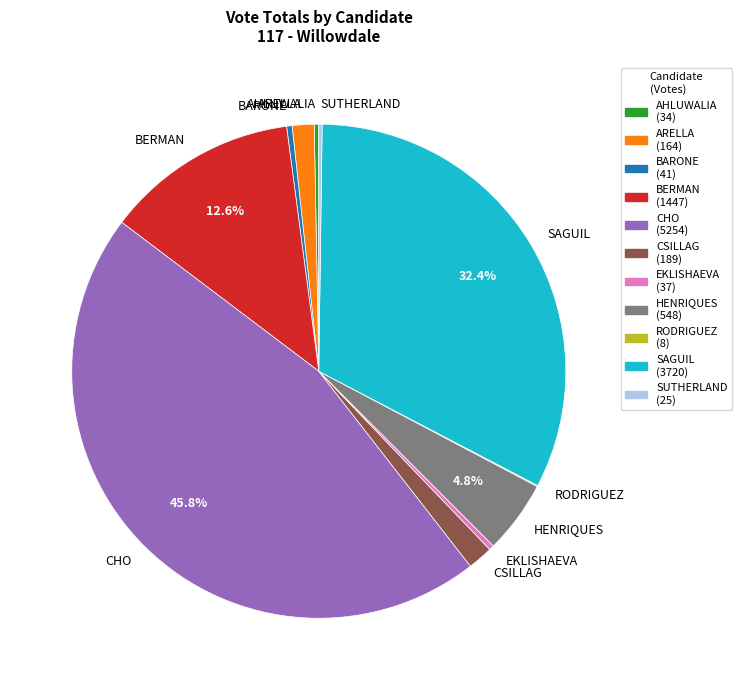

Does ARELLA represent more than half of the total?

No